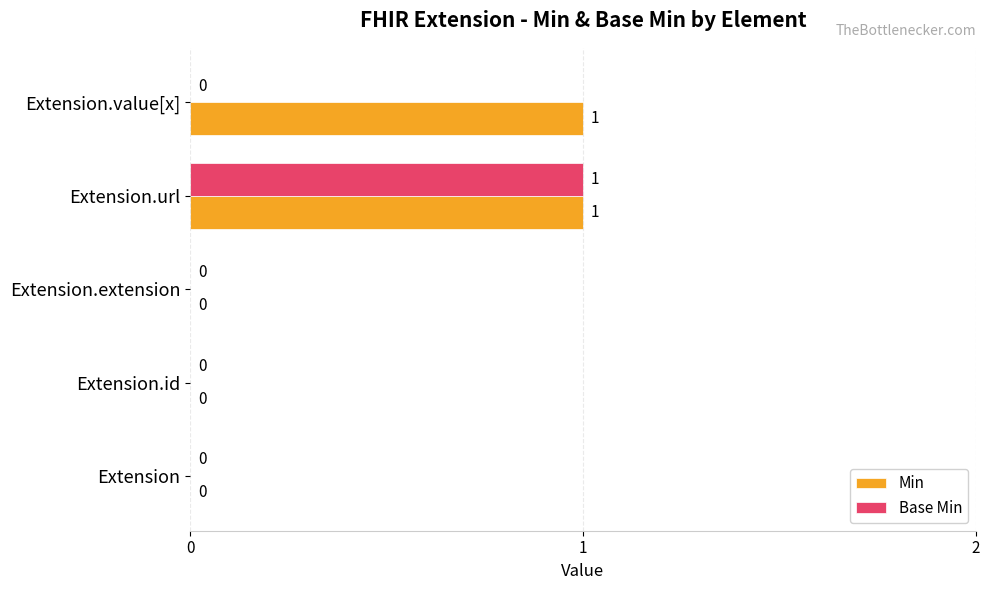

The Min series shows 0 at Extension. True or false?

True